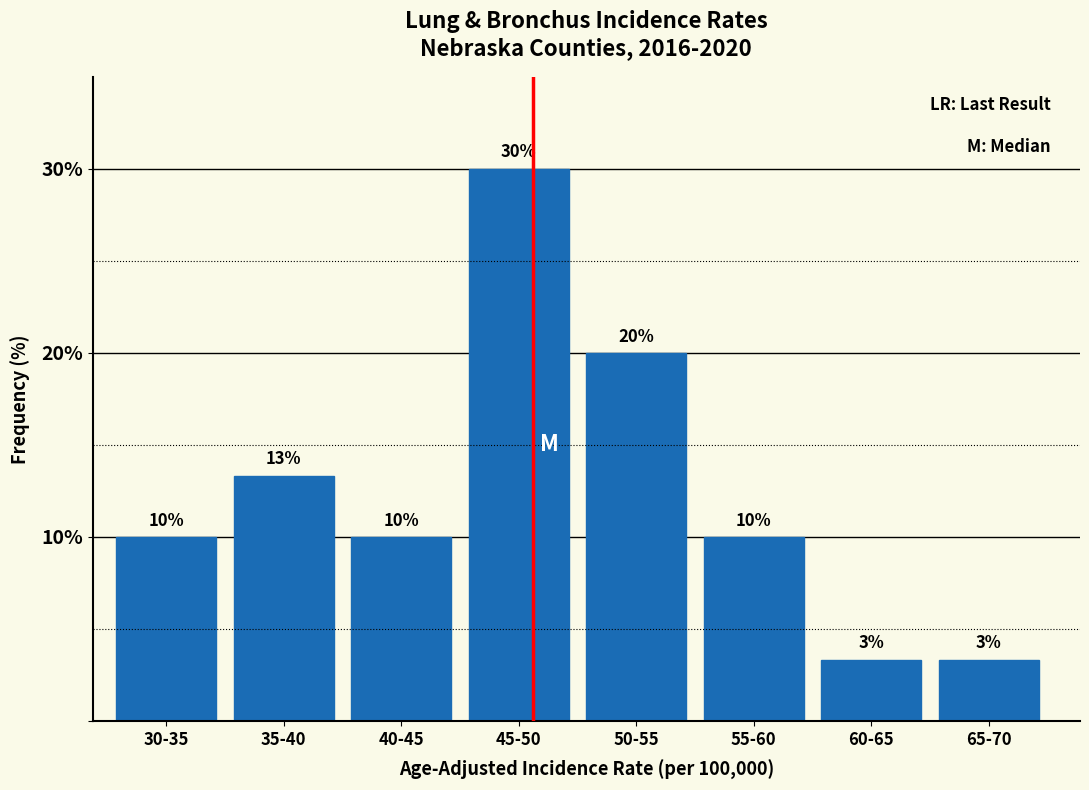

What value does the data have at 40-45?

10.0